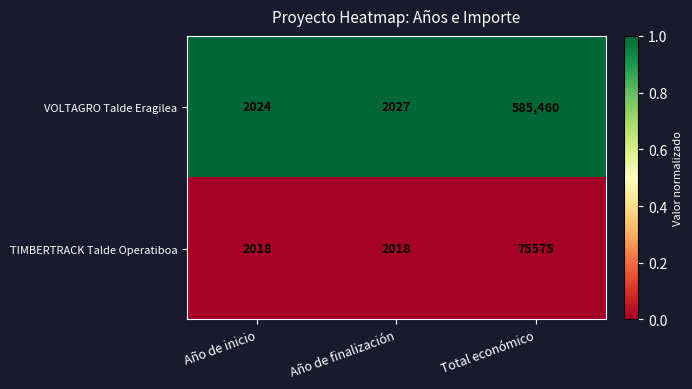

What is the total value across all series at Total económico?

661035